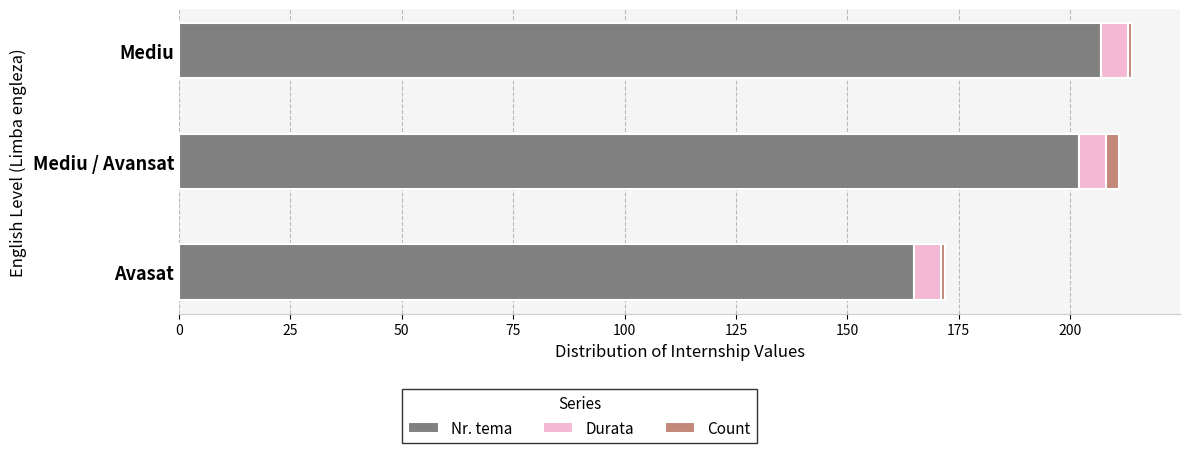

How many Nr. tema values are between 165 and 207?

3